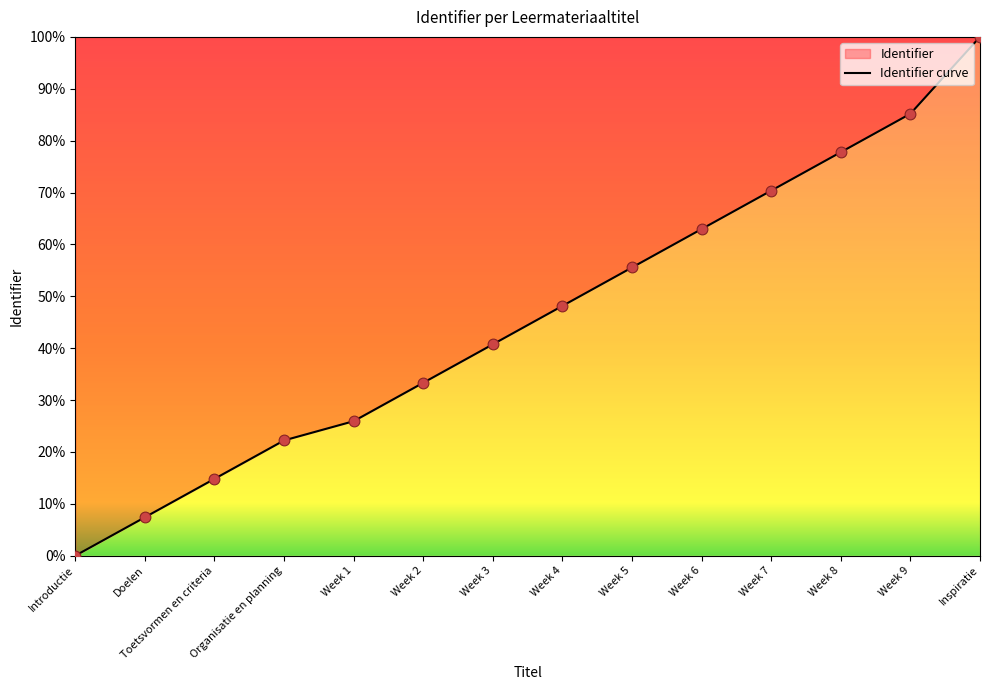

What is the change in value from Toetsvormen en criteria to Week 5?

+40.7